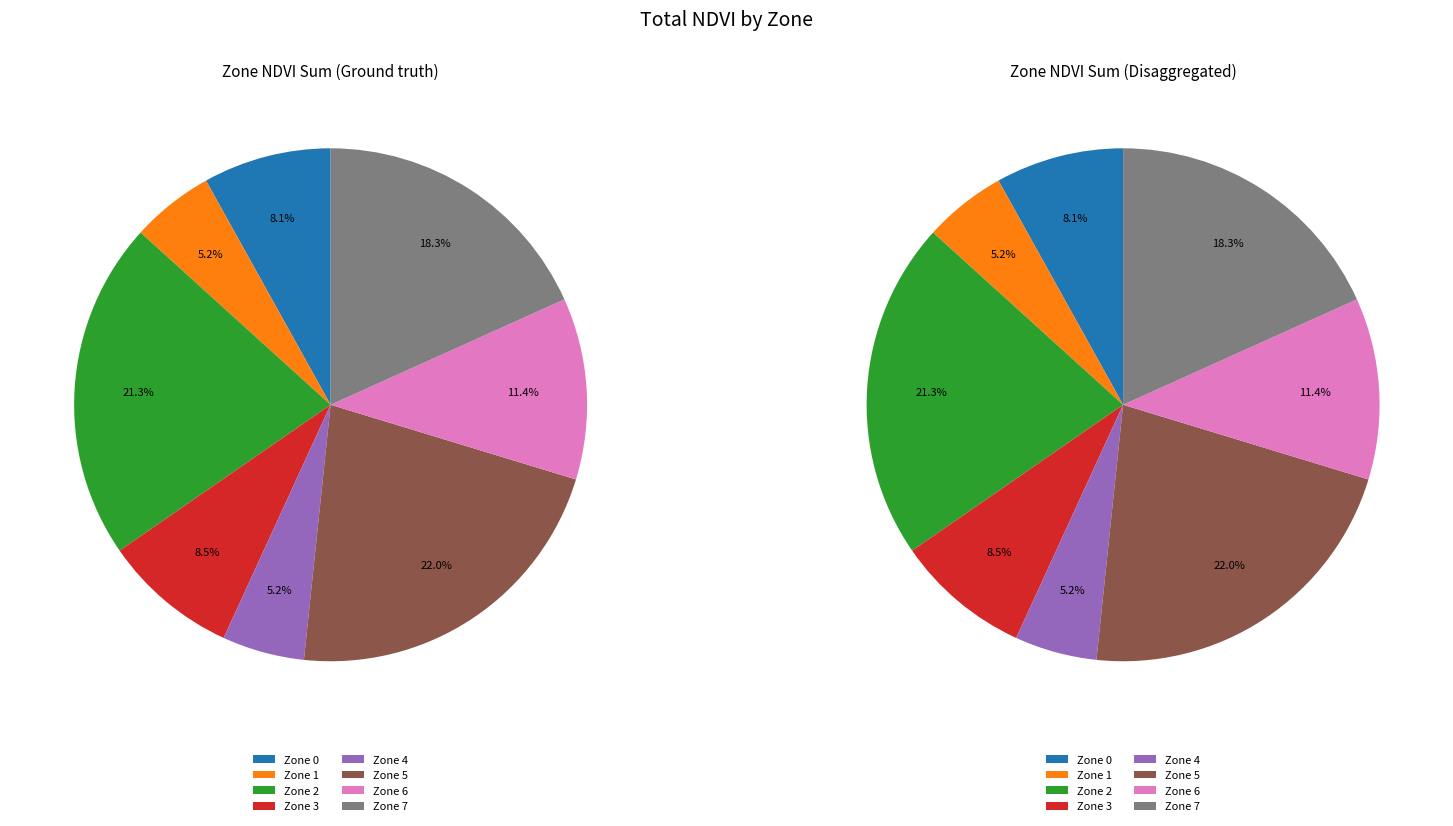

Is there a majority slice in this chart?

No